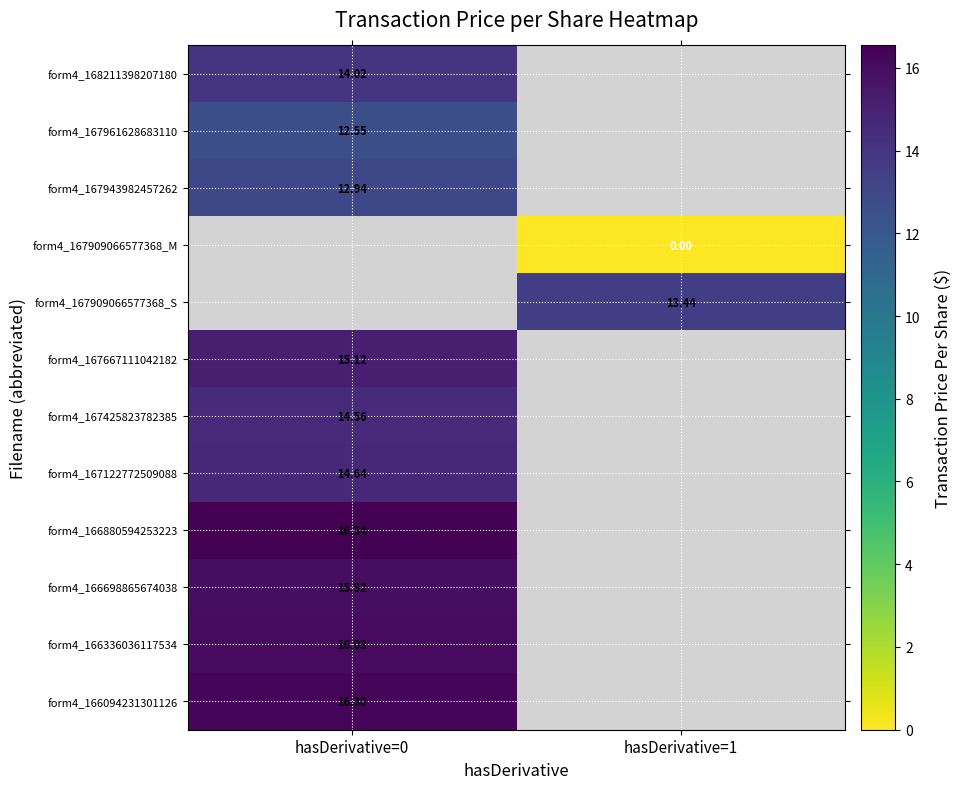

Which category has the highest value across all series?

hasDerivative=0